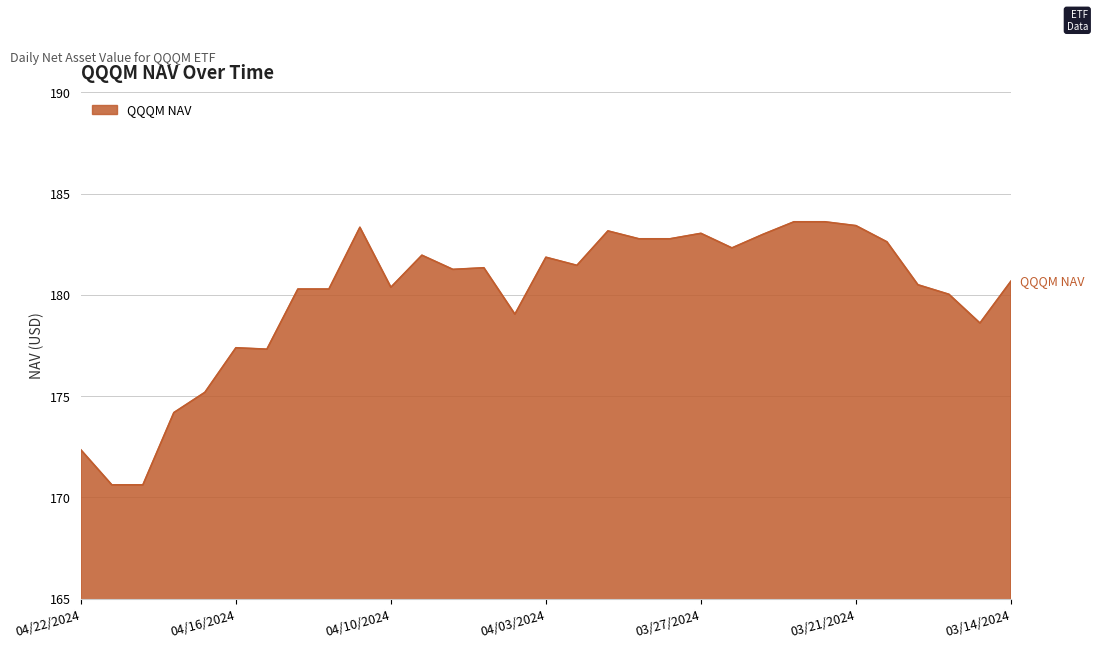

What is the minimum value shown in the chart?

170.6